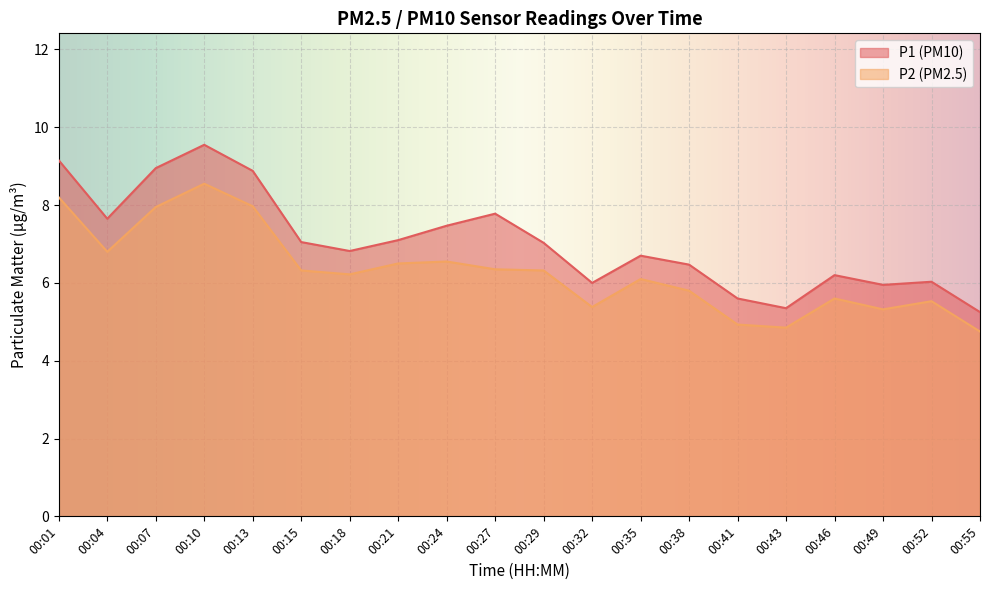

True or false: P1 has more than 2 interior local peaks.

True